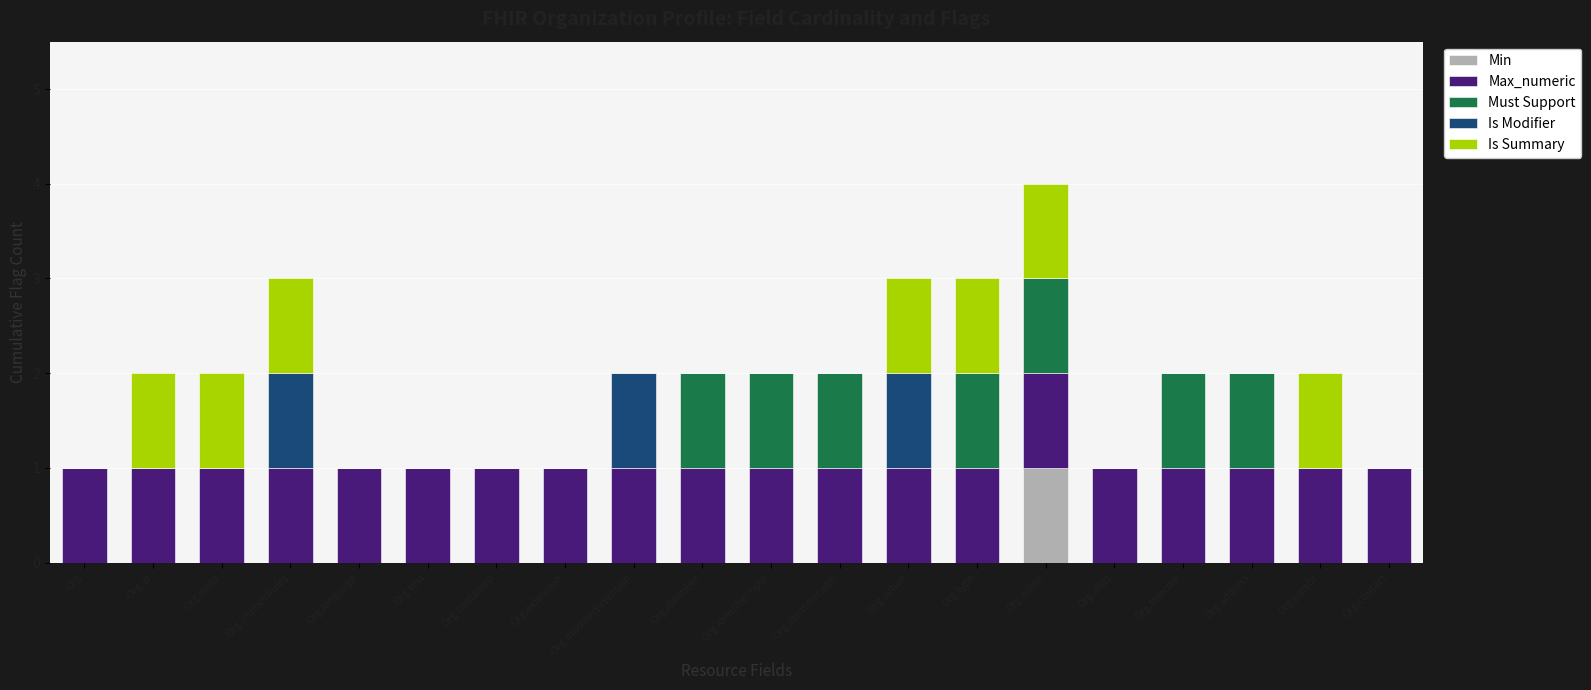

What are all the series names shown in the legend?

Min, Max_numeric, Must Support, Is Modifier, Is Summary